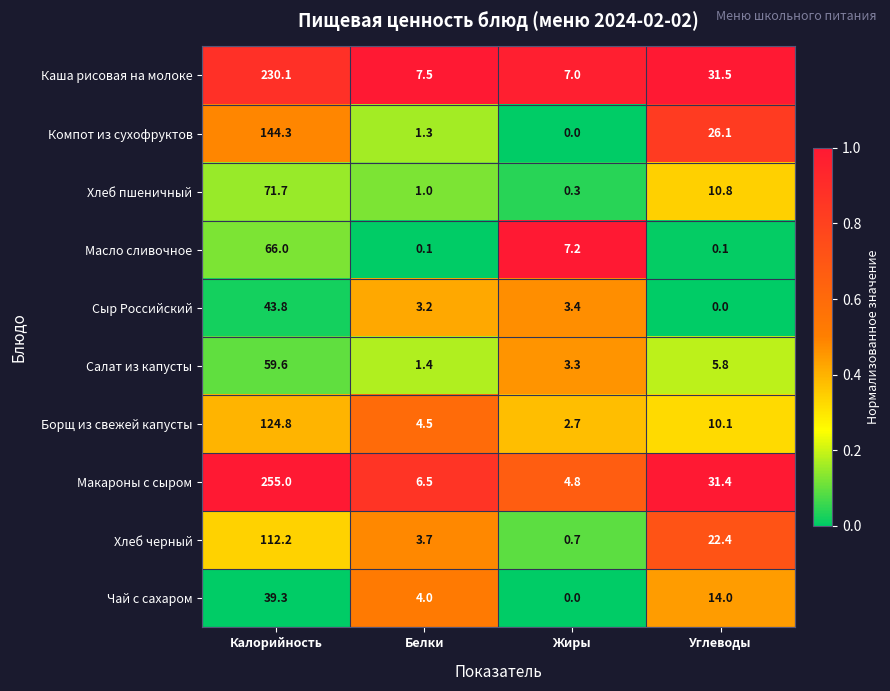

Which series has the widest spread of values?

Макароны с сыром